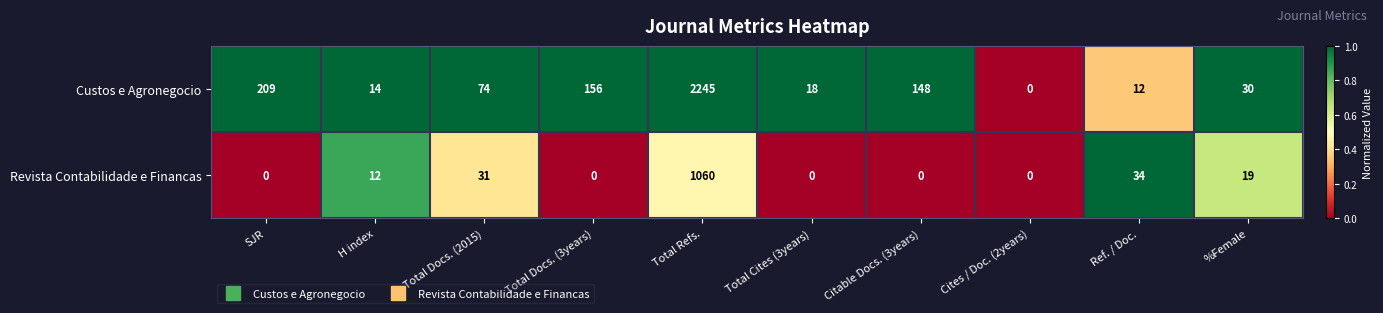

What is the highest value of the Revista Contabilidade e Financas series?

1060